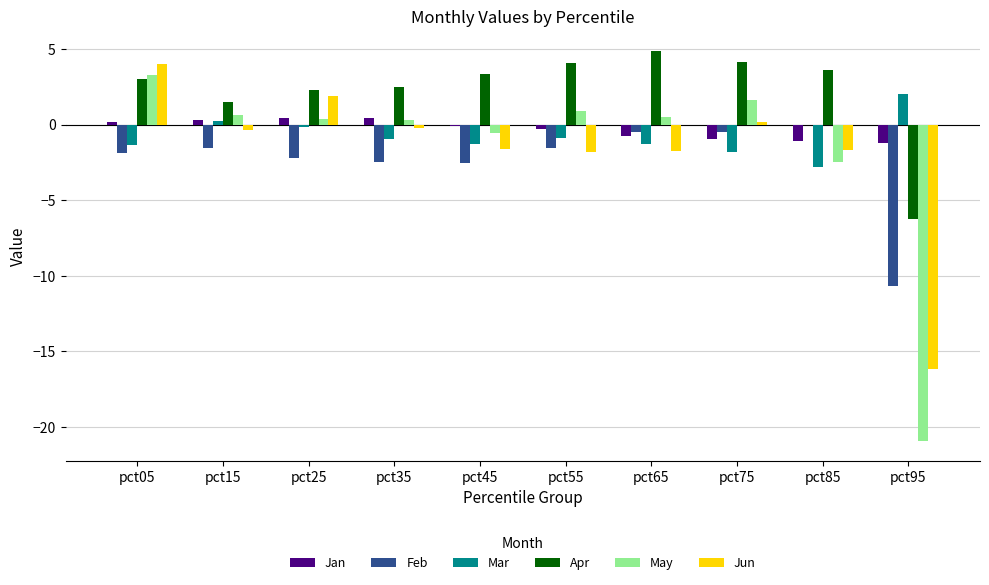

Where does the May series first go above 0?

pct05